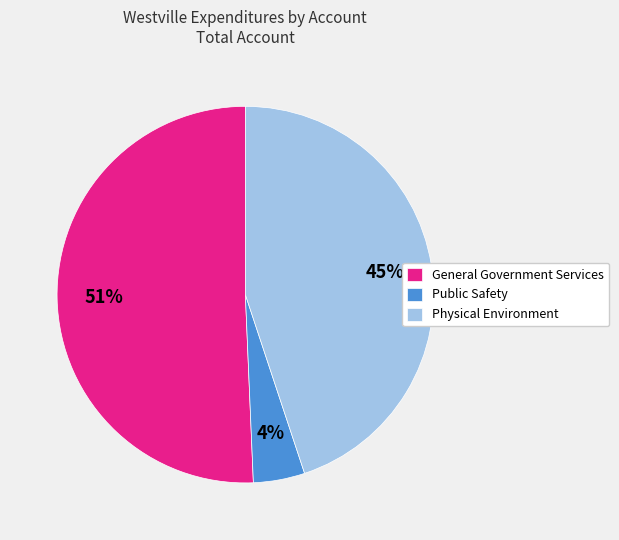

To the nearest percent, what is the average slice percentage?

33%